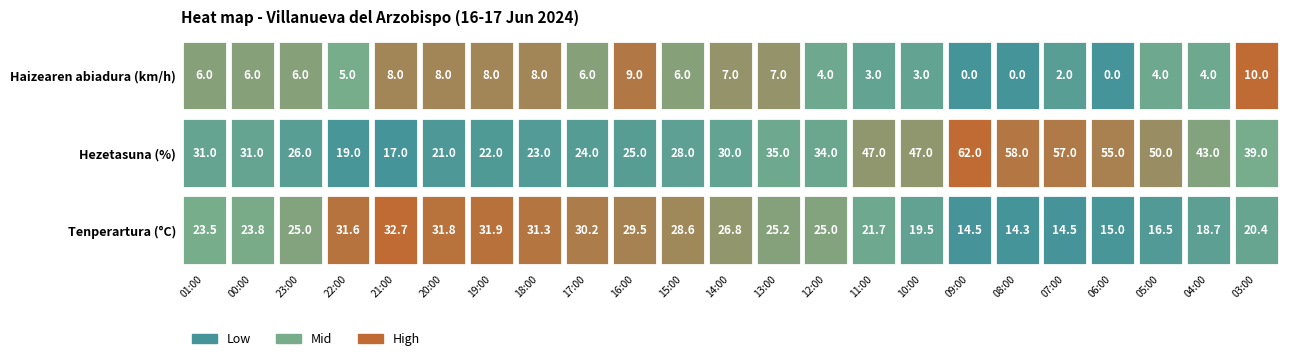

List the labels in order of Hezetasuna (%) value, largest first.

09:00, 08:00, 07:00, 06:00, 05:00, 11:00, 10:00, 04:00, 03:00, 13:00, 12:00, 01:00, 00:00, 14:00, 15:00, 23:00, 16:00, 17:00, 18:00, 19:00, 20:00, 22:00, 21:00